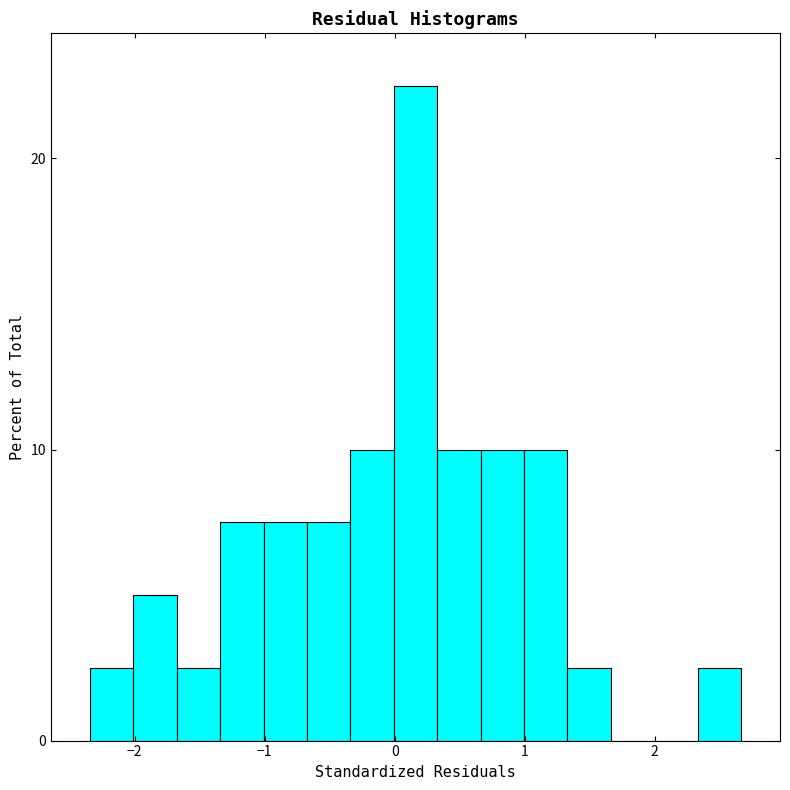

Around what value on the x-axis is the tallest bar? Give the approximate position of its centre, as read against the axis.

0.2